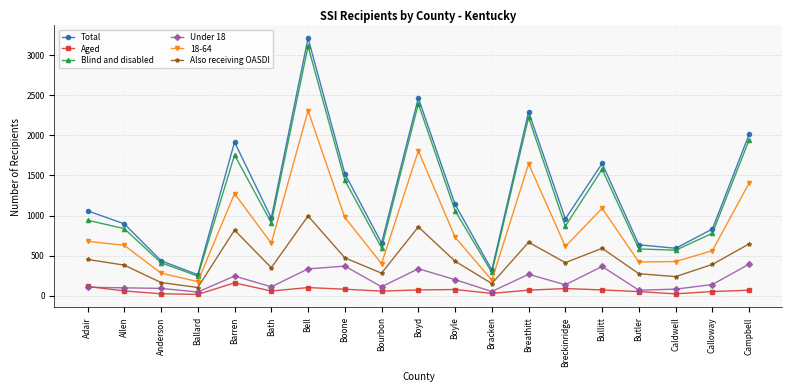

How many categories are shown in the chart?

19